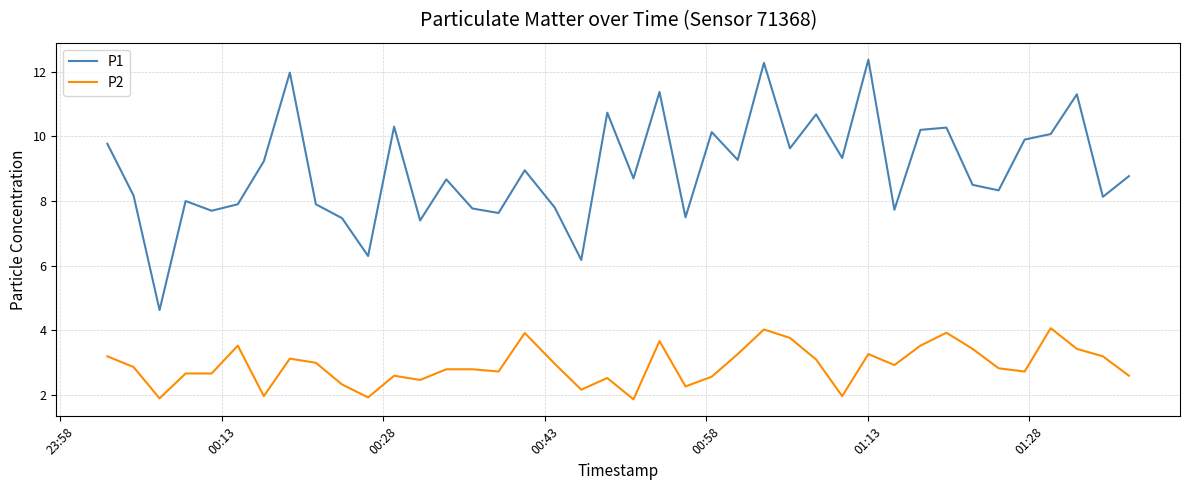

Which series has the widest spread of values?

P1